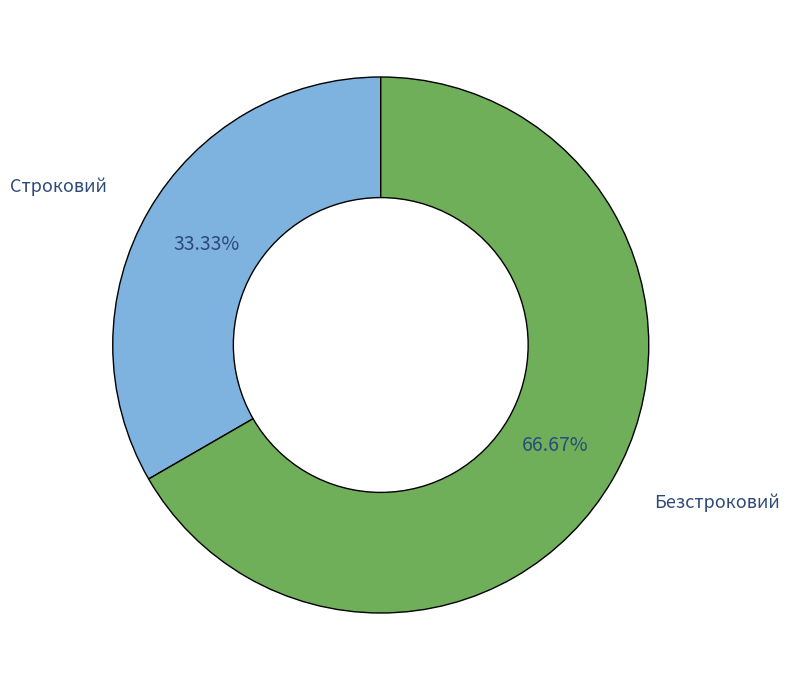

The Строковий slice represents 33% of the pie. True or false?

True